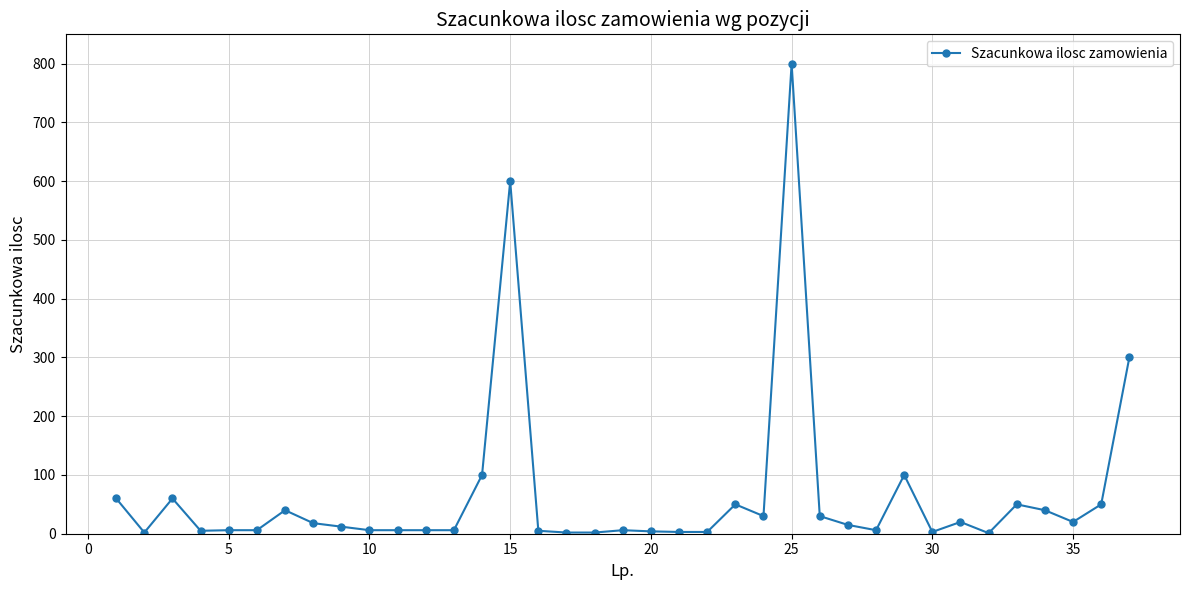

True or false: the data has more than 1 interior local peaks.

True